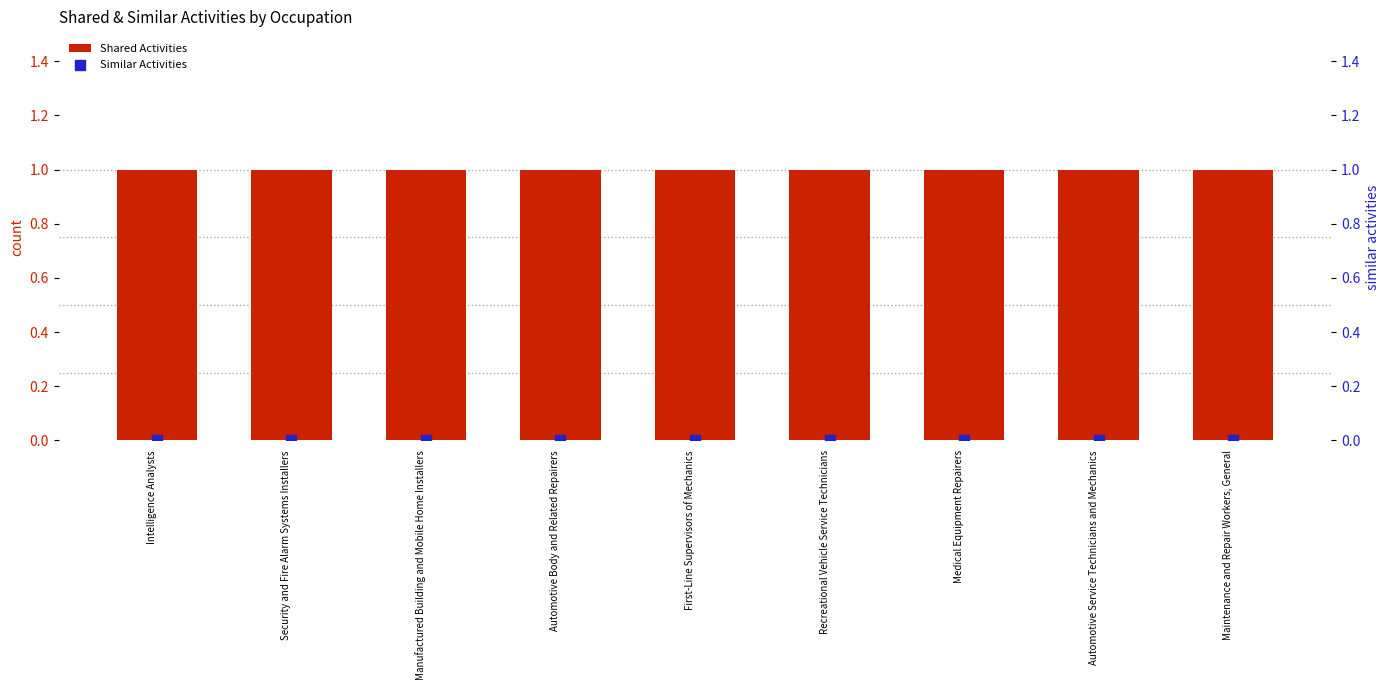

What are all the series names shown in the legend?

Shared Activities, Similar Activities